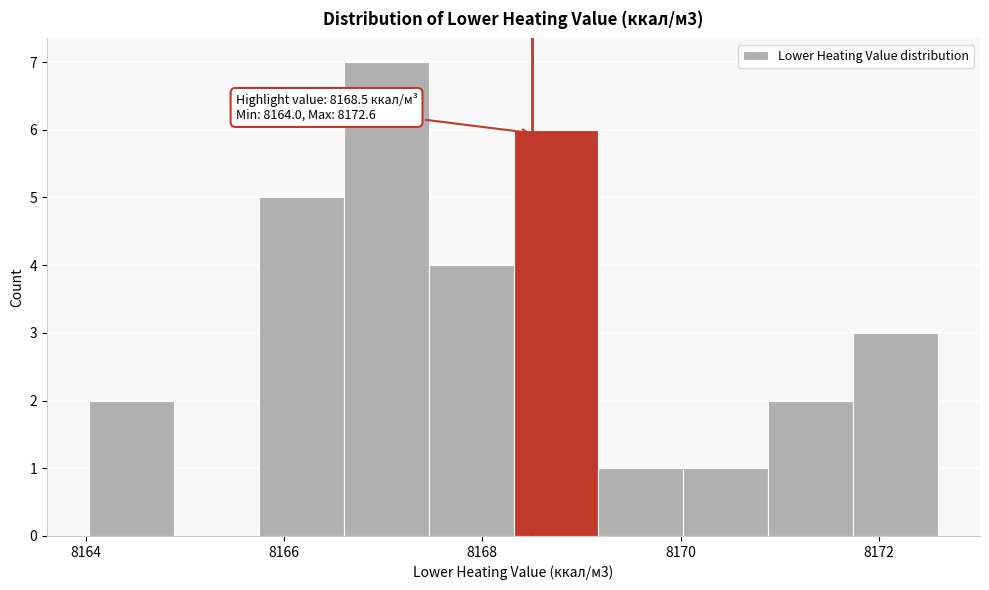

Which range on the x-axis has the tallest bar?

8166.6 to 8167.4